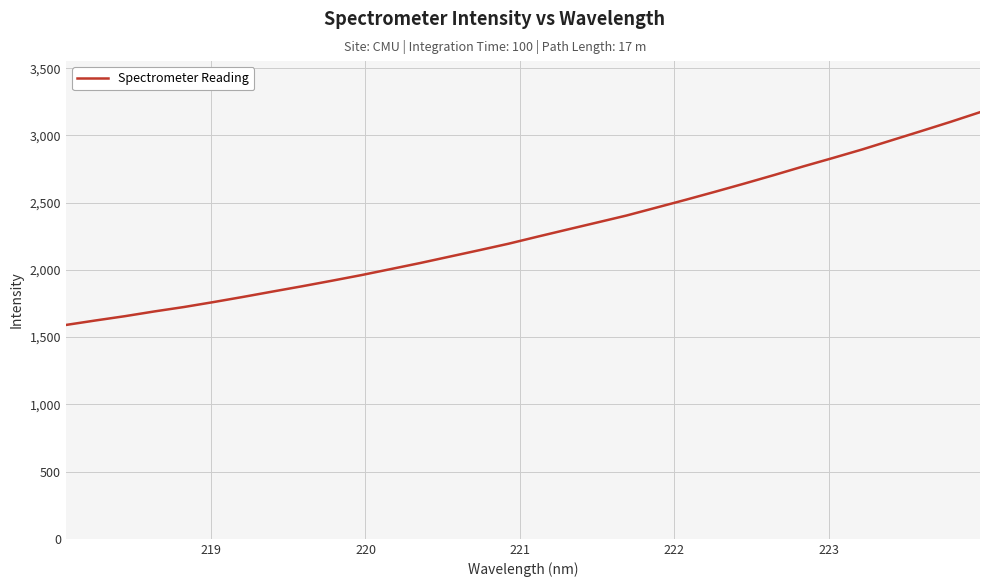

What is the greatest value displayed?

3172.6